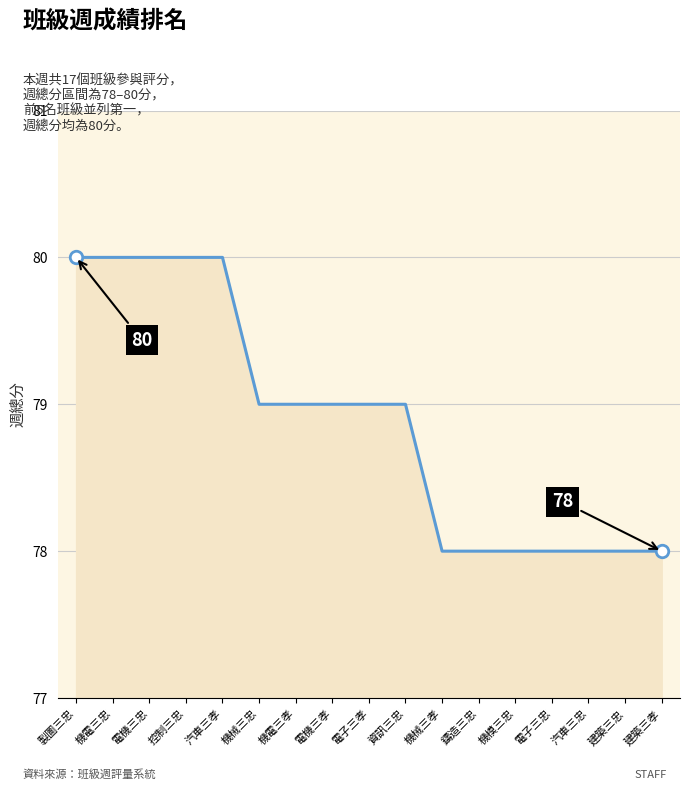

The chart shows a value of 78 at 汽車三忠. True or false?

True